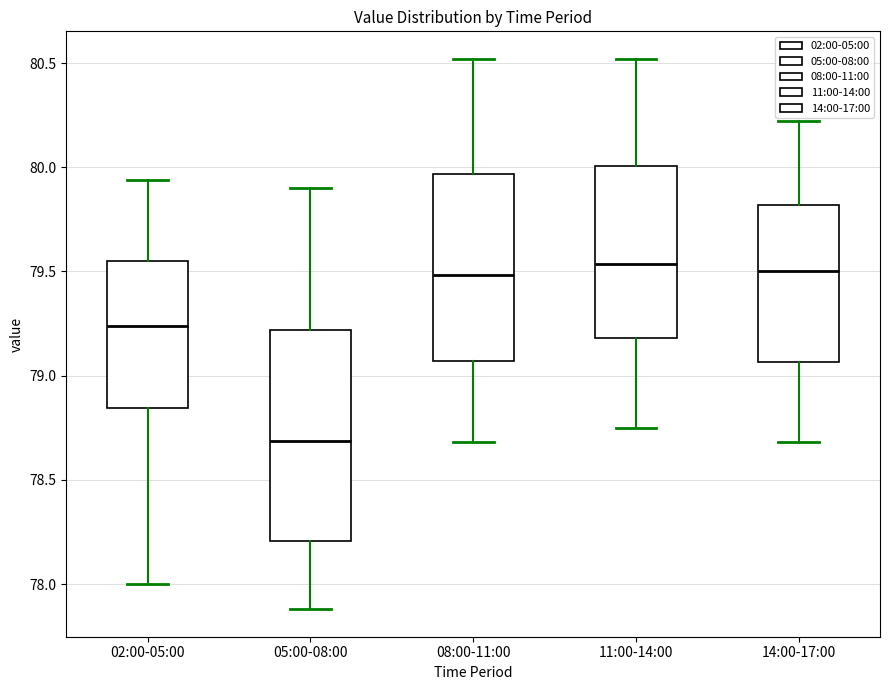

Where is the lower edge of the box for 08:00-11:00 on the y-axis? The values are not printed on the chart, so give them approximately, as read against the axis.

79.05